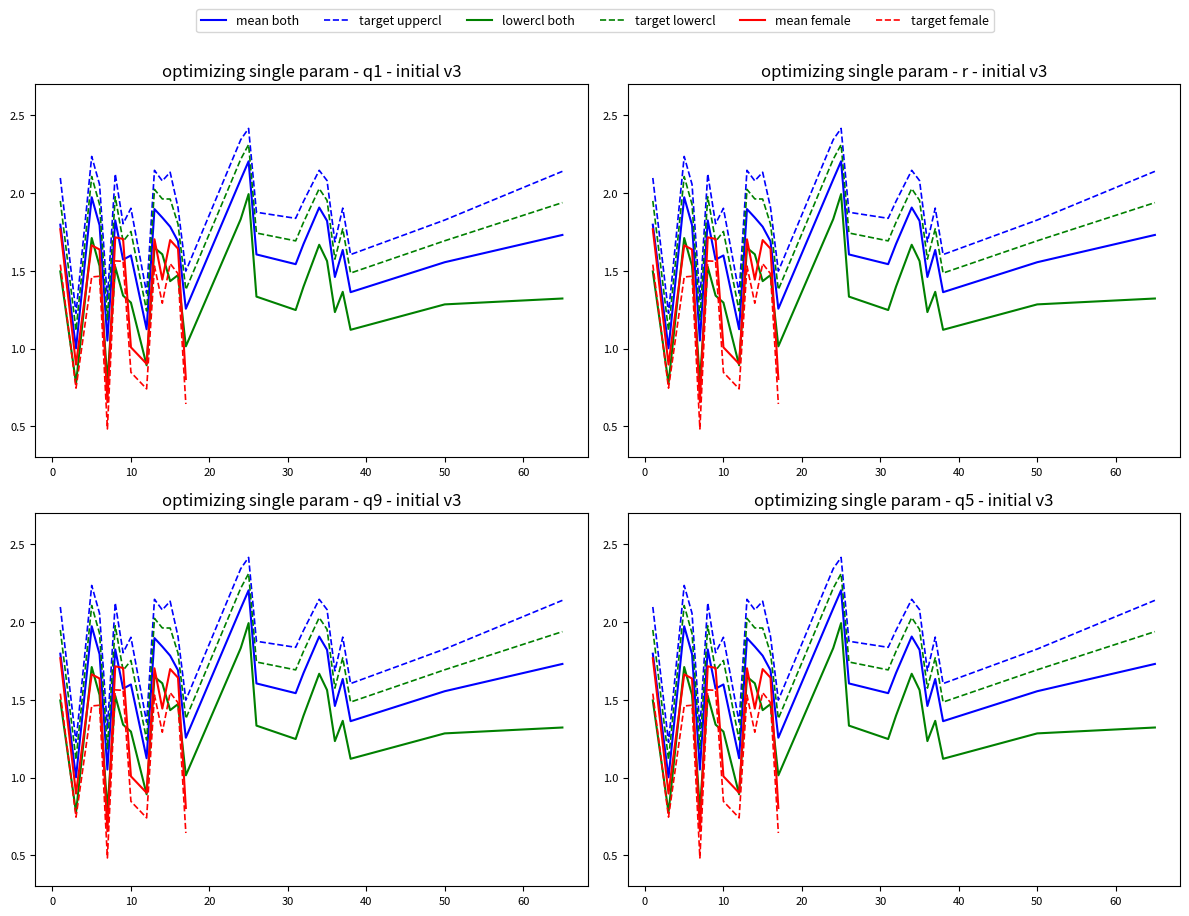

Is it true that sem_both equals 0.2 at 10?

False